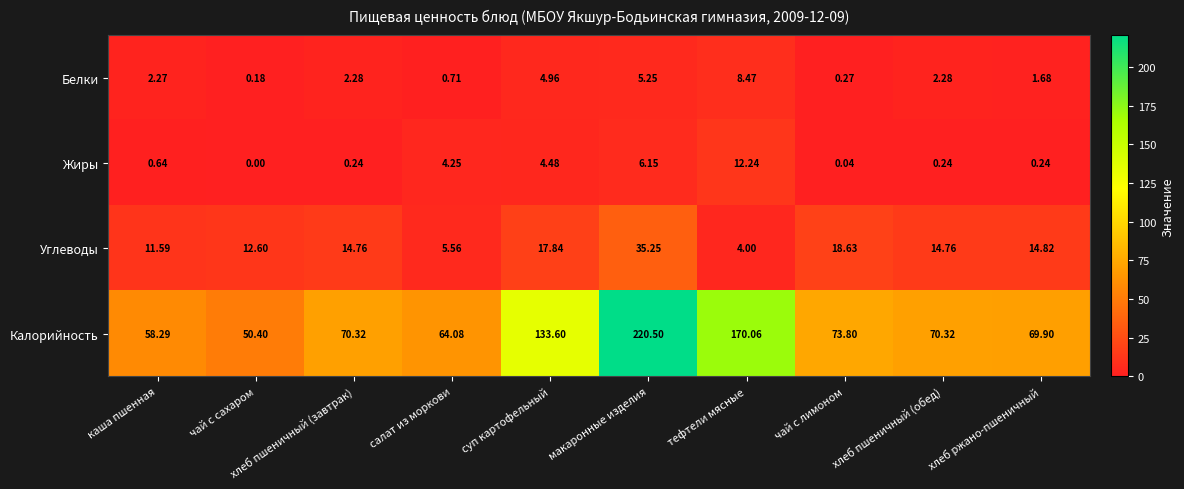

Between чай с сахаром and салат из моркови, which series saw the biggest shift?

Калорийность